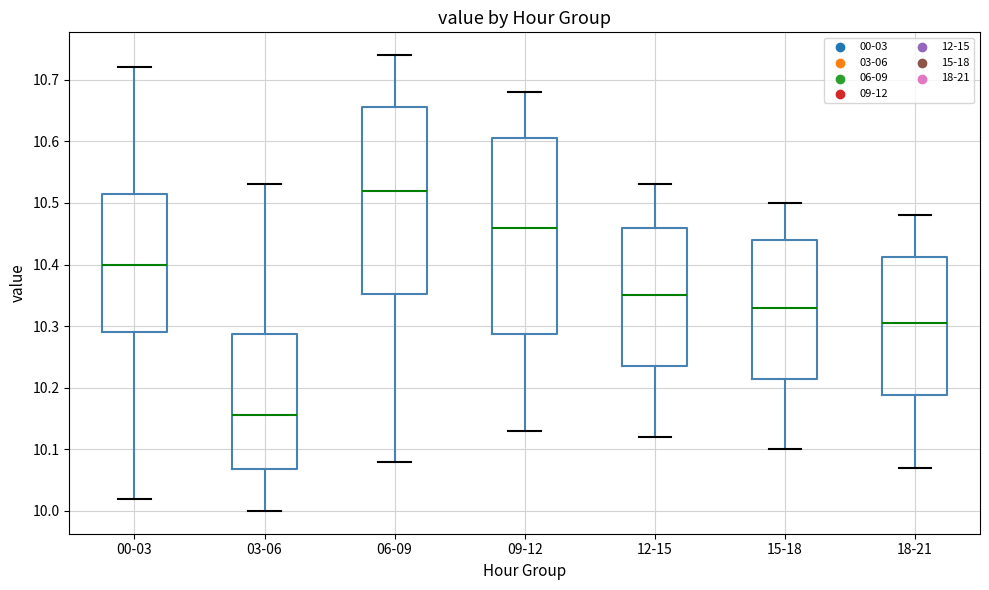

Reading left to right, read every box against the y-axis: the position of its median line, the range the box covers, and the ends of its whiskers. The values are not printed on the chart, so give them approximately, as read against the axis.

00-03: median 10.40, box 10.29 to 10.52, whiskers 10.02 to 10.72
03-06: median 10.16, box 10.07 to 10.29, whiskers 10.00 to 10.53
06-09: median 10.52, box 10.35 to 10.66, whiskers 10.08 to 10.74
09-12: median 10.46, box 10.29 to 10.61, whiskers 10.13 to 10.68
12-15: median 10.35, box 10.24 to 10.46, whiskers 10.12 to 10.53
15-18: median 10.33, box 10.22 to 10.44, whiskers 10.10 to 10.50
18-21: median 10.31, box 10.19 to 10.41, whiskers 10.07 to 10.48